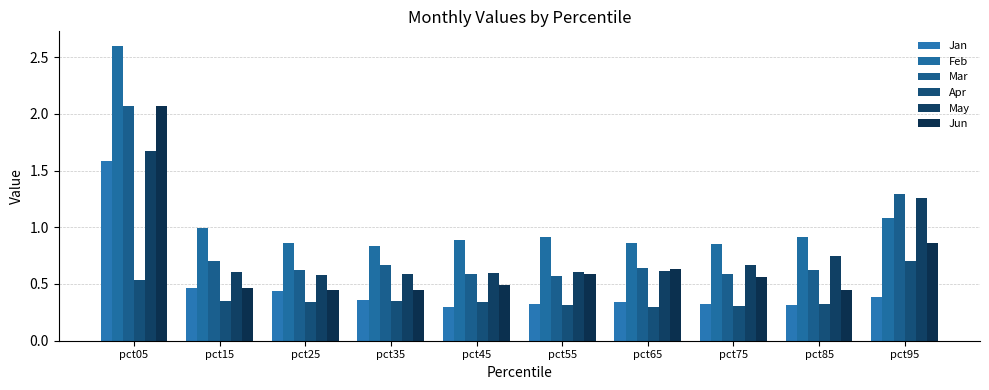

What are all the series names shown in the legend?

Jan, Feb, Mar, Apr, May, Jun